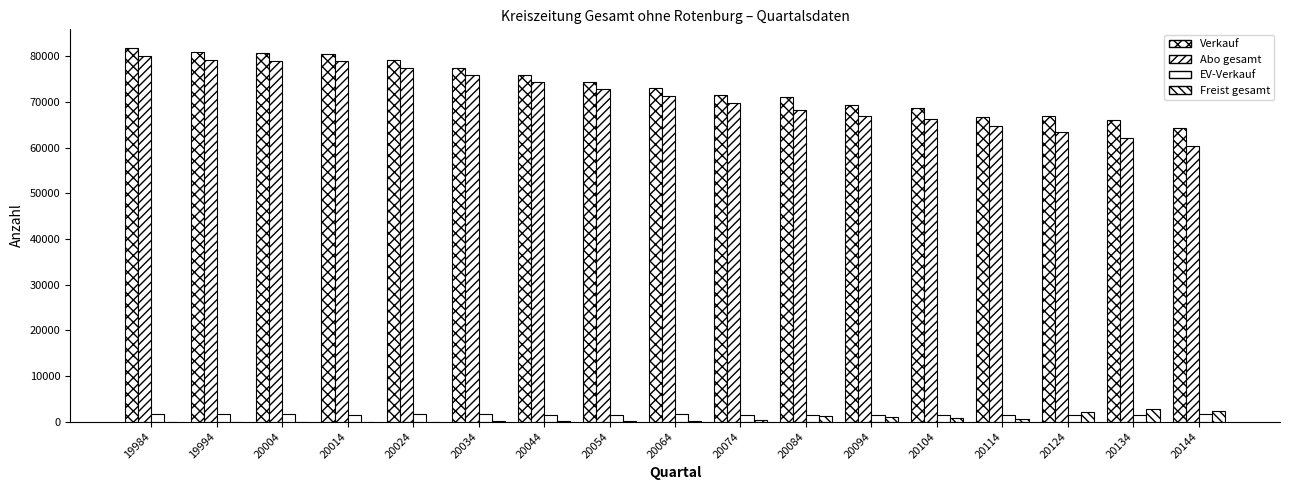

Rank the series at 20014 from lowest to highest value.

Freist gesamt, EV-Verkauf, Abo gesamt, Verkauf